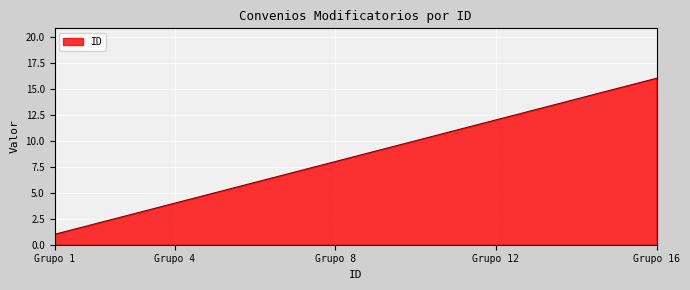

True or false: the data has more than 2 interior local peaks.

False